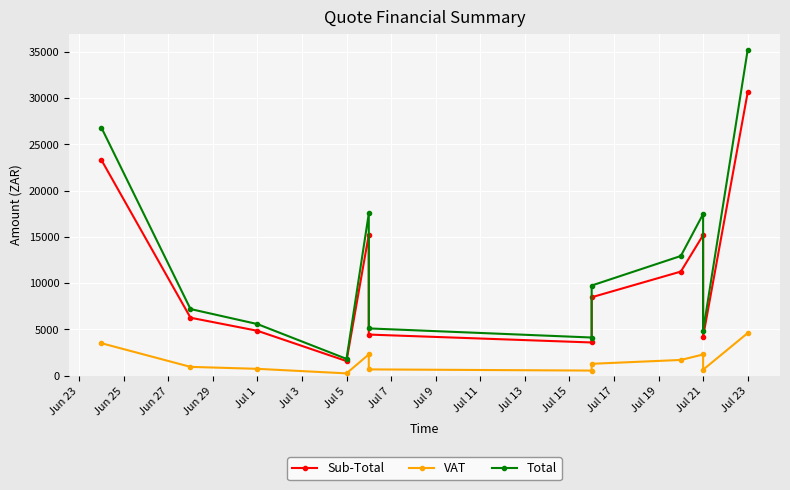

At how many categories does at least one series exceed 3363?

11